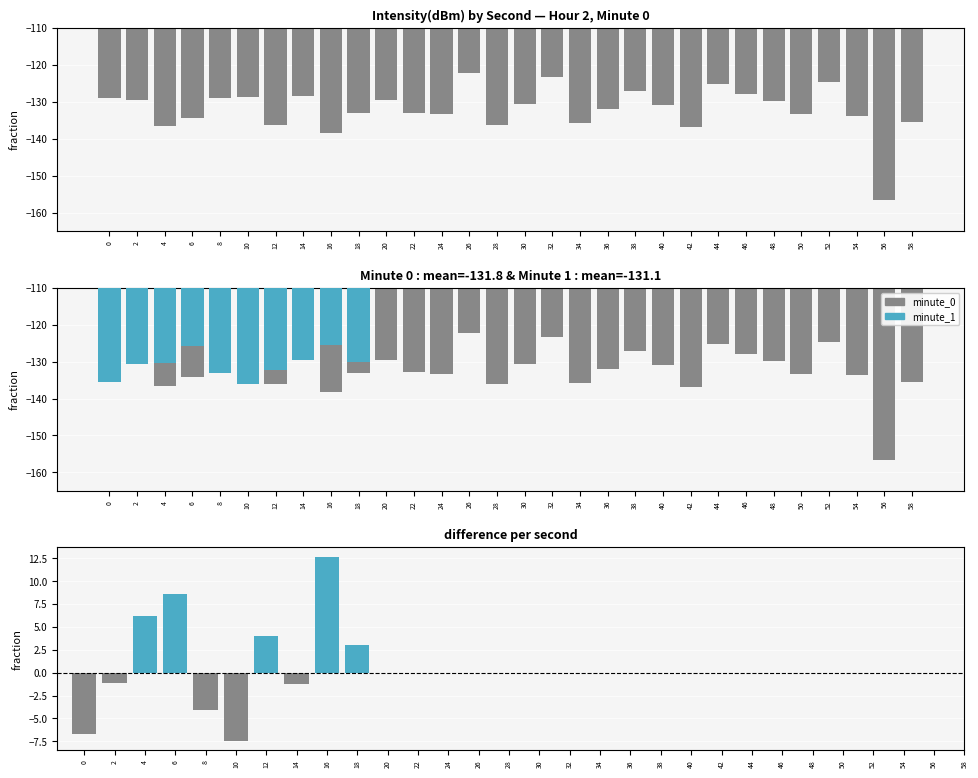

At which category does the chart reach its peak across all series?

26